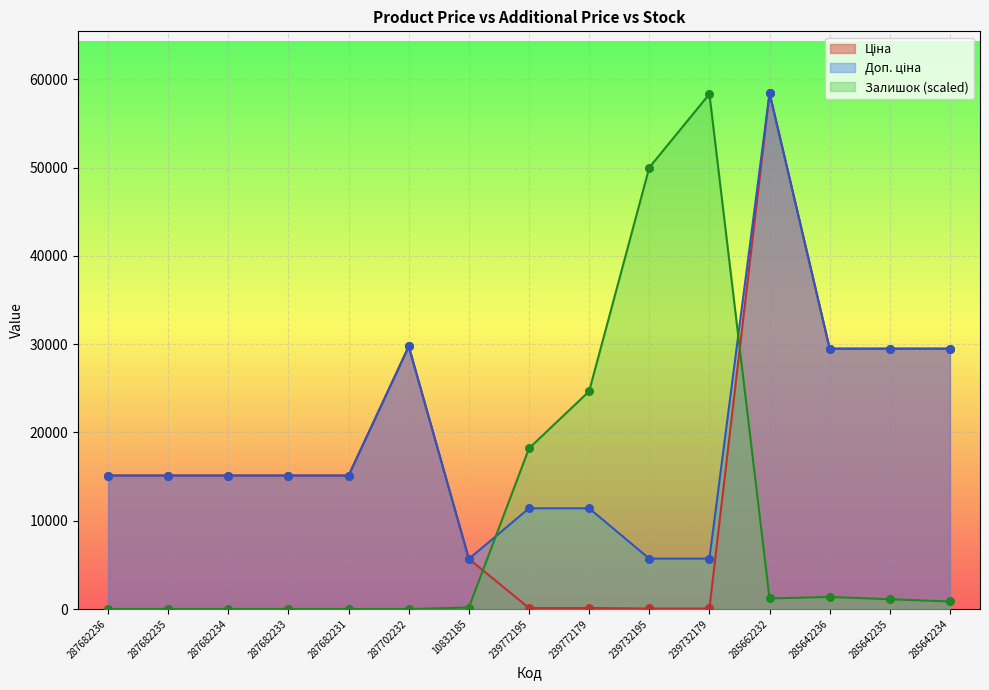

Which series has the widest spread of Y values?

Ціна